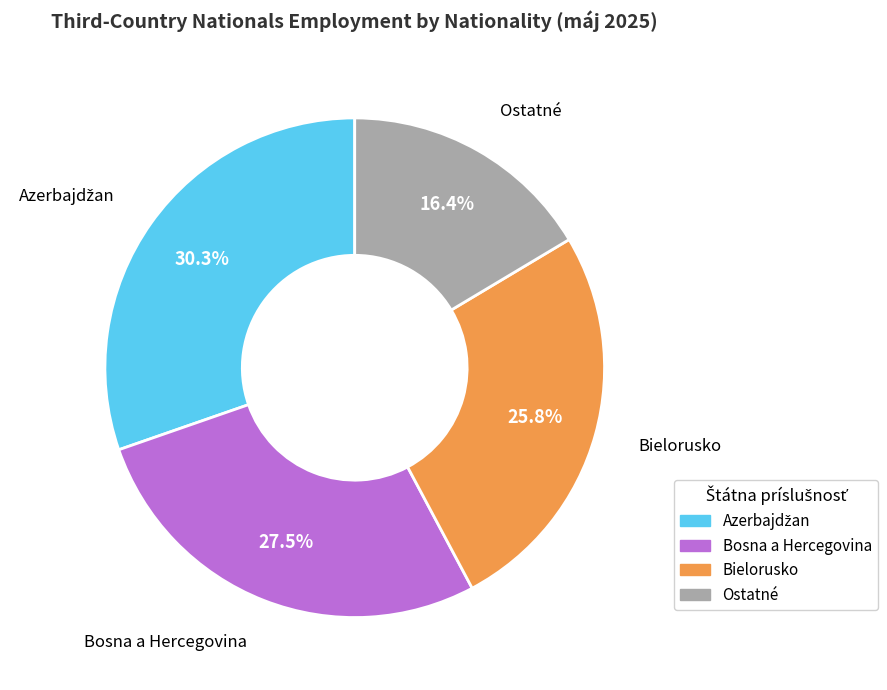

Is there any slice that represents more than half of the pie?

No